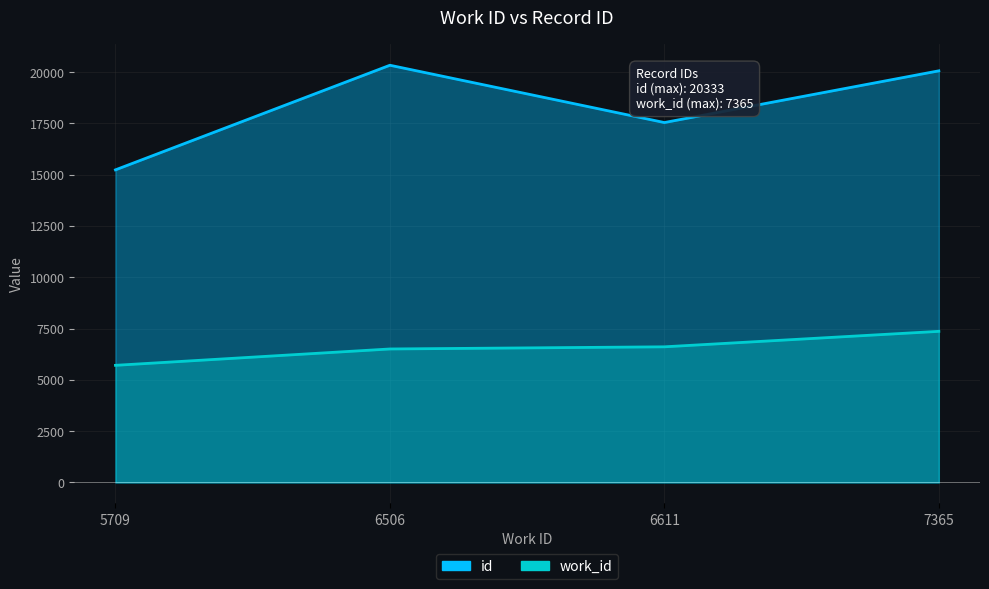

Reading left to right, transcribe all the data shown in this chart.

work_id: 5709	6506	6611	7365
id: 15235	20333	17541	20061